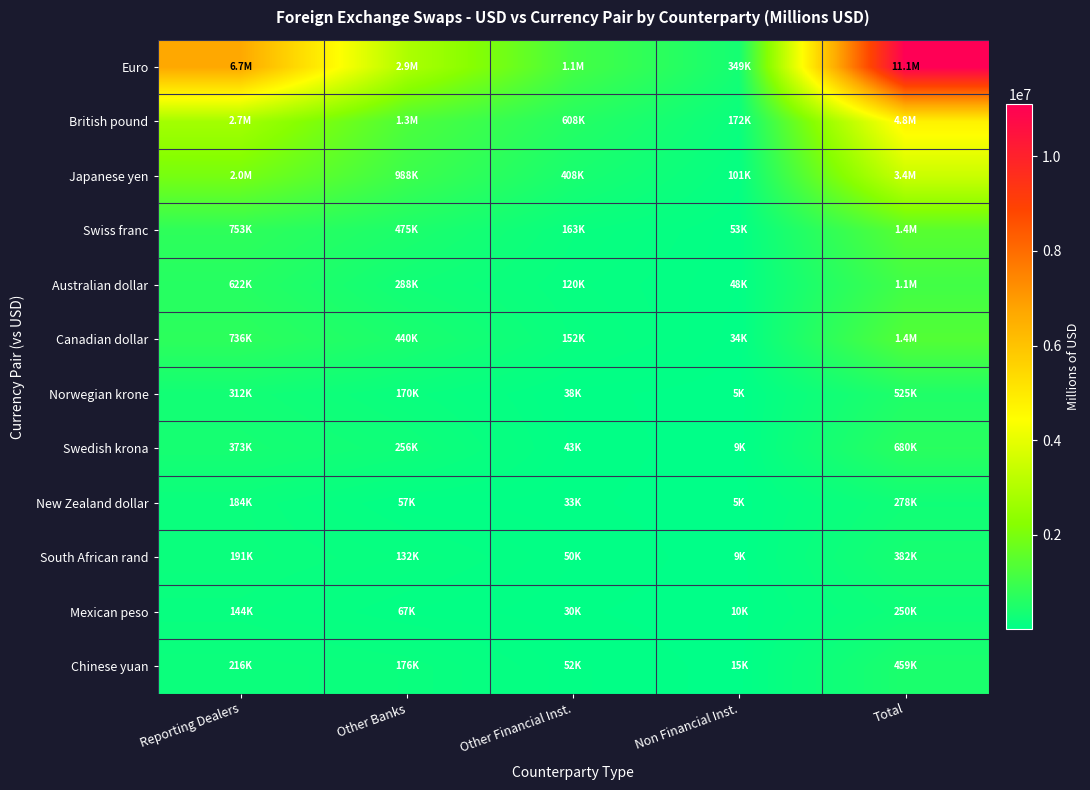

Reading left to right, extract all data points from this chart.

Euro: Reporting Dealers=6692067.0	Other Banks=2929654.0	Other Financial Inst.=1129866.0	Non Financial Inst.=349354.0	Total=11100941.0
British pound: Reporting Dealers=2738971.5	Other Banks=1257208.0	Other Financial Inst.=608368.0	Non Financial Inst.=171732.0	Total=4776279.5
Japanese yen: Reporting Dealers=1950914.0	Other Banks=988142.0	Other Financial Inst.=408401.0	Non Financial Inst.=101393.0	Total=3448850.0
Swiss franc: Reporting Dealers=753038.0	Other Banks=475289.0	Other Financial Inst.=162831.0	Non Financial Inst.=53109.0	Total=1444267.0
Australian dollar: Reporting Dealers=622361.5	Other Banks=287987.0	Other Financial Inst.=119909.0	Non Financial Inst.=48171.0	Total=1078428.5
Canadian dollar: Reporting Dealers=736345.5	Other Banks=439692.0	Other Financial Inst.=151670.0	Non Financial Inst.=34342.0	Total=1362049.5
Norwegian krone: Reporting Dealers=312077.0	Other Banks=170411.0	Other Financial Inst.=37746.0	Non Financial Inst.=4976.0	Total=525210.0
Swedish krona: Reporting Dealers=372783.0	Other Banks=255519.0	Other Financial Inst.=42541.0	Non Financial Inst.=8690.0	Total=679533.0
New Zealand dollar: Reporting Dealers=183916.0	Other Banks=56752.0	Other Financial Inst.=33183.0	Non Financial Inst.=4514.0	Total=278365.0
South African rand: Reporting Dealers=191319.5	Other Banks=131684.0	Other Financial Inst.=50005.0	Non Financial Inst.=9043.0	Total=382051.5
Mexican peso: Reporting Dealers=143690.0	Other Banks=67150.0	Other Financial Inst.=29710.0	Non Financial Inst.=9528.0	Total=250078.0
Chinese yuan: Reporting Dealers=216288.5	Other Banks=175731.0	Other Financial Inst.=52137.0	Non Financial Inst.=14733.0	Total=458889.5